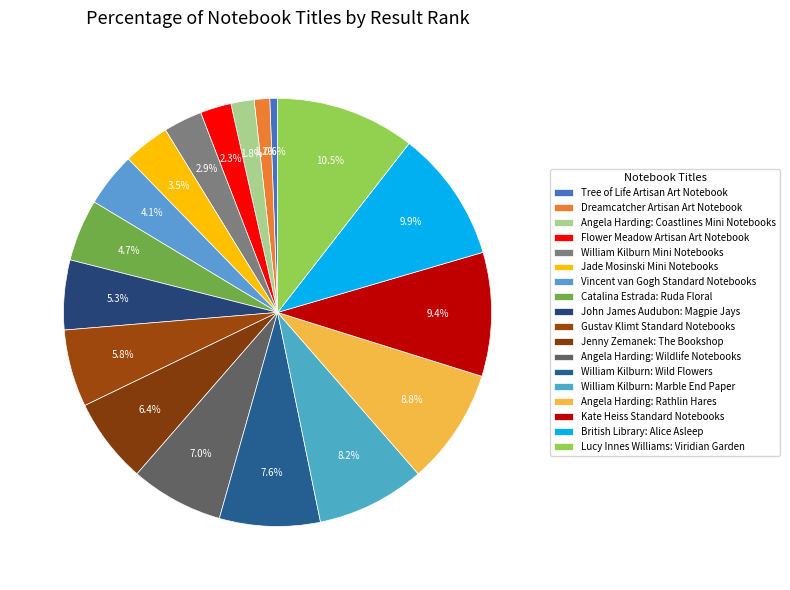

What is the smallest slice in the pie chart?

Tree of Life Artisan Art Notebook